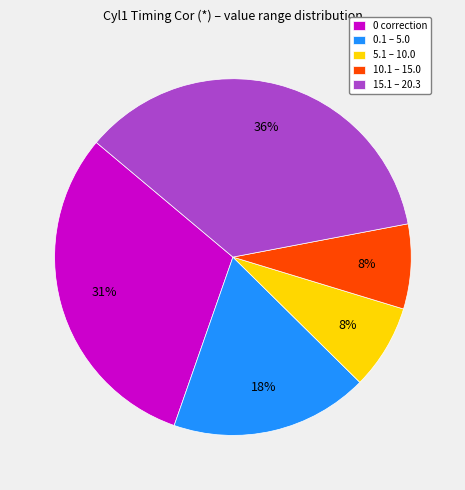

The 0 correction slice represents 31% of the pie. True or false?

True